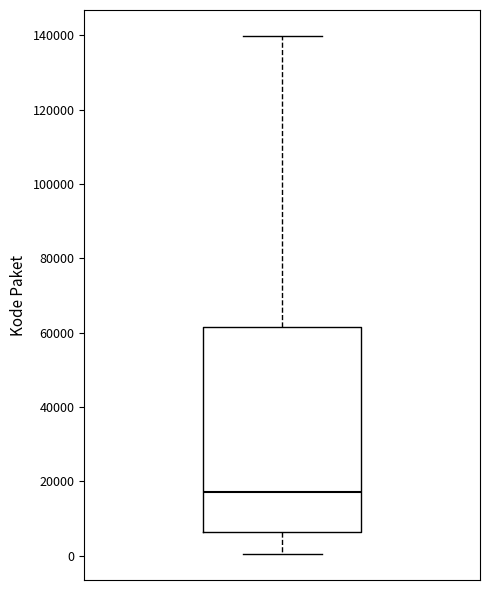

Transcribe this box plot: give where the median line is, the range the box spans, and where the two whiskers end, as read against the y-axis. The values are not printed on the chart, so give them approximately, as read against the axis.

median 18000, box 6000 to 62000, whiskers 0 to 140000